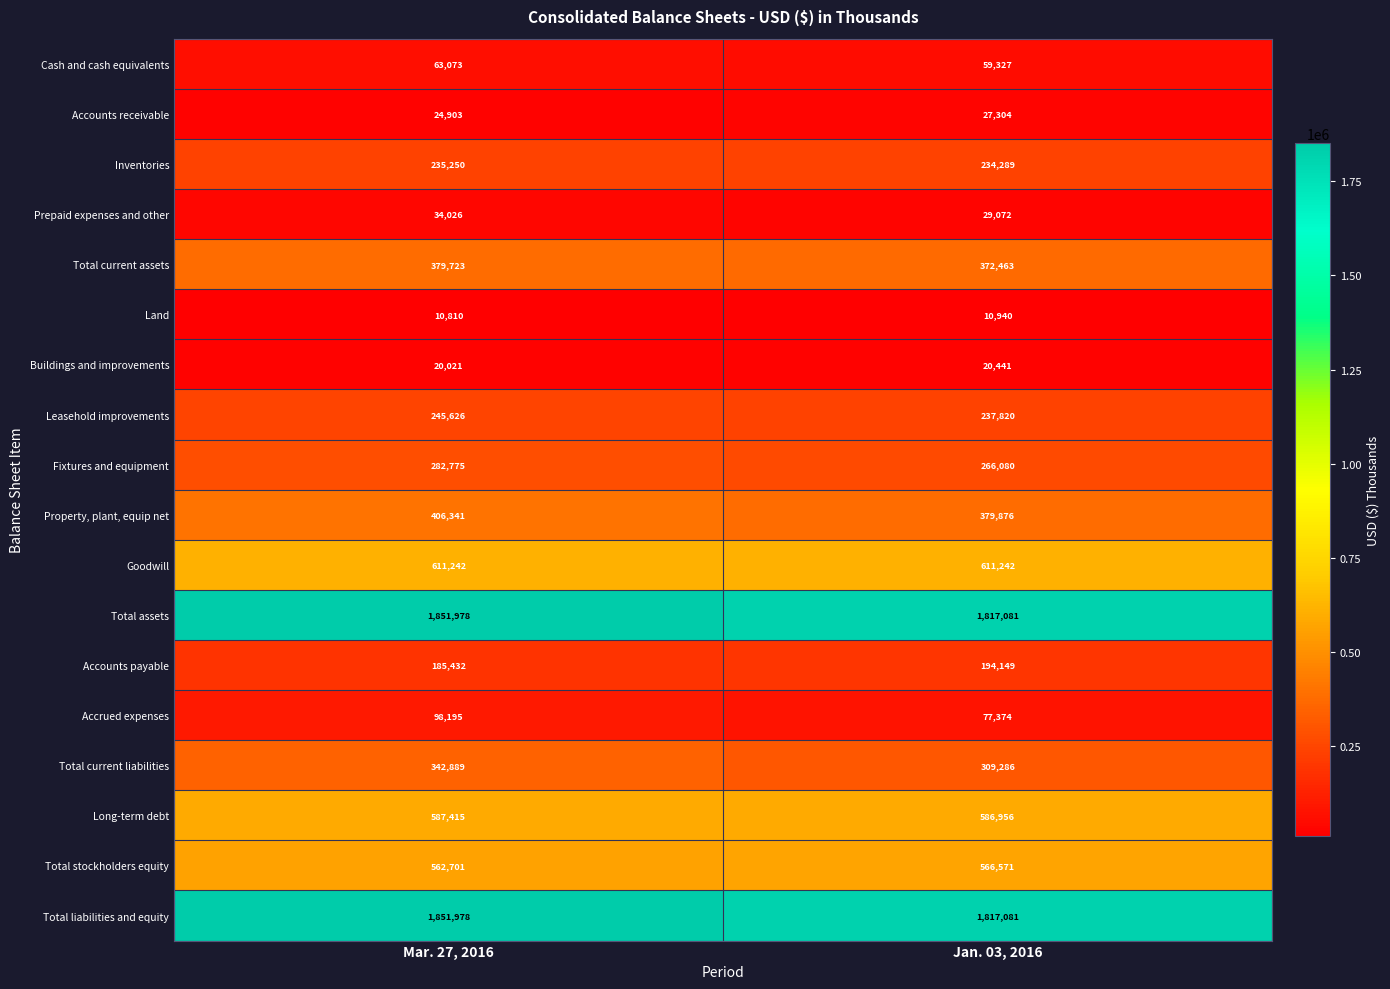

What is the spread (max minus min) of values at Jan. 03, 2016?

1806141